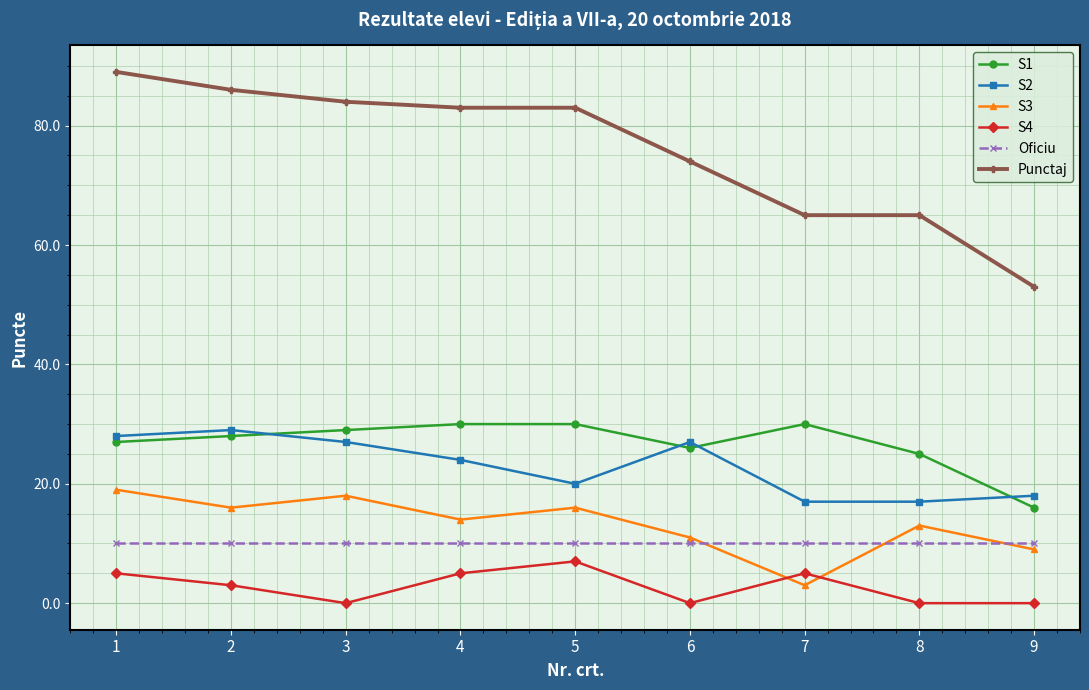

What is the total value across all series at 4?

166